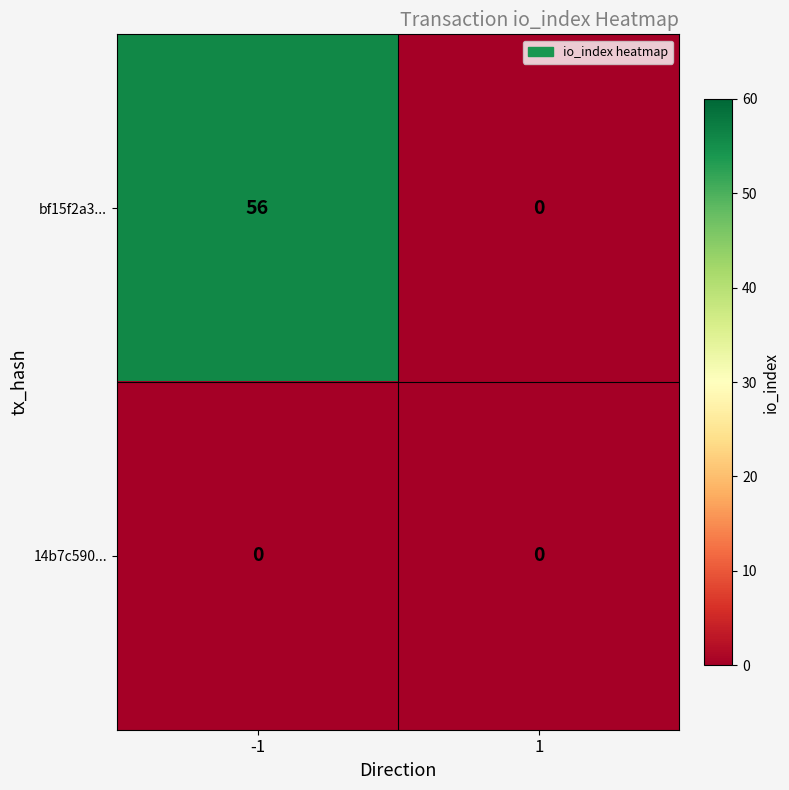

Count the number of data series in this chart.

2